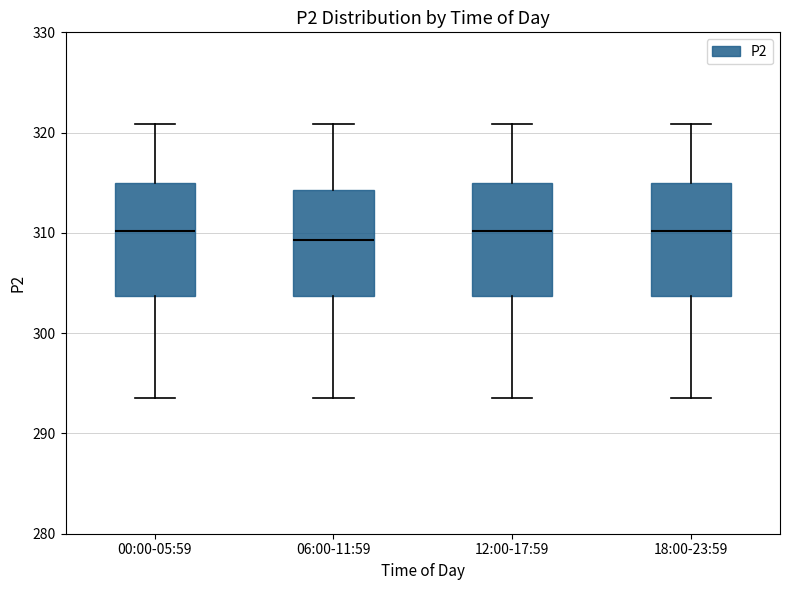

Reading left to right, transcribe this box plot: for each box, give where its median line is, the range the box spans, and where its two whiskers end, as read against the y-axis. The values are not printed on the chart, so give them approximately, as read against the axis.

00:00-05:59: median 310, box 304 to 315, whiskers 294 to 321
06:00-11:59: median 309, box 304 to 314, whiskers 294 to 321
12:00-17:59: median 310, box 304 to 315, whiskers 294 to 321
18:00-23:59: median 310, box 304 to 315, whiskers 294 to 321